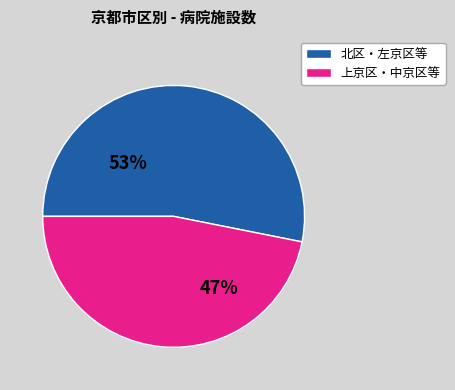

True or false: 上京区・中京区等 accounts for 47% of the total.

True